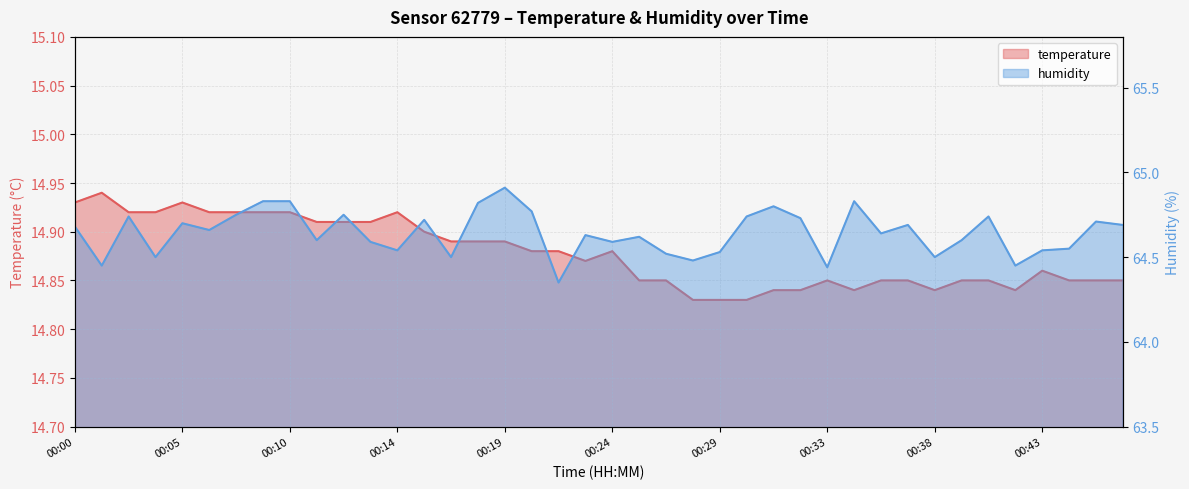

What is the value of the humidity point at the 37th from the left?

64.5